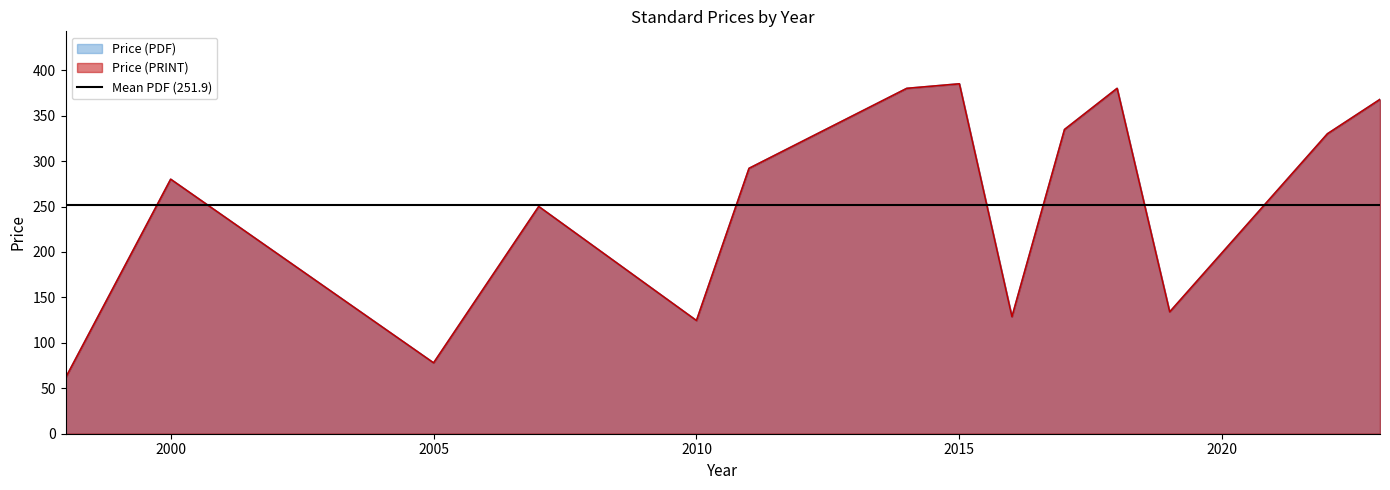

True or false: Price (PDF) and Price (PRINT) intersect in this chart.

False